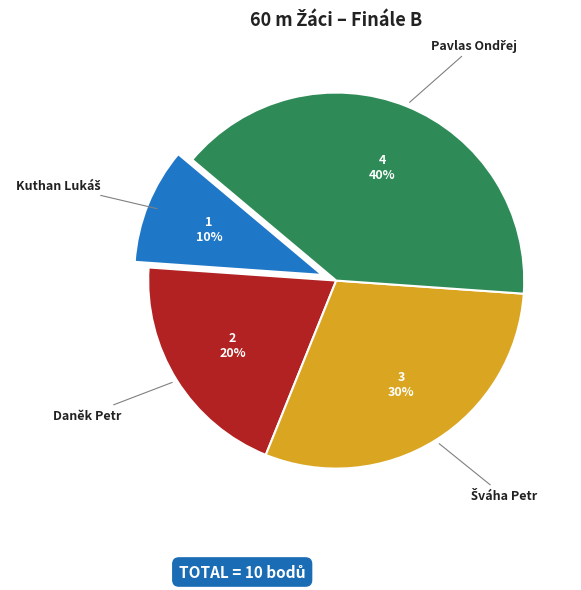

Is there a majority slice in this chart?

No